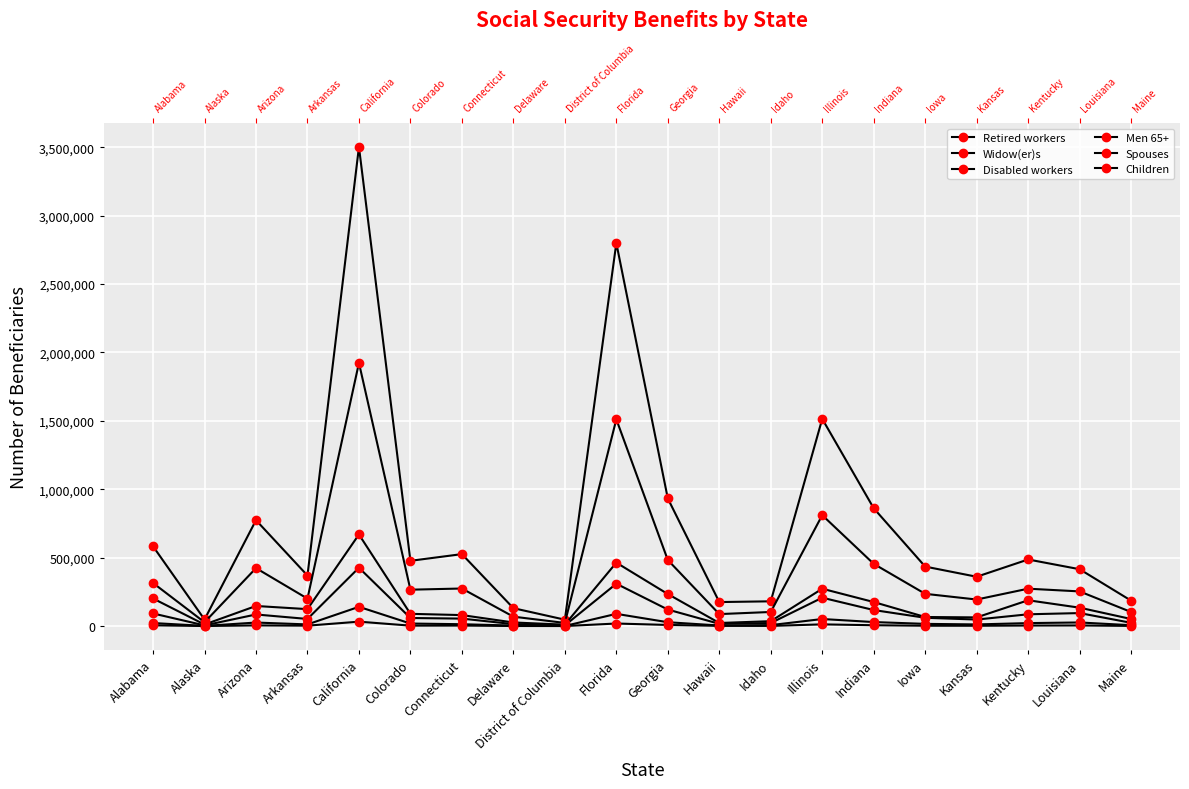

Which series has the largest total across all categories?

Retired workers